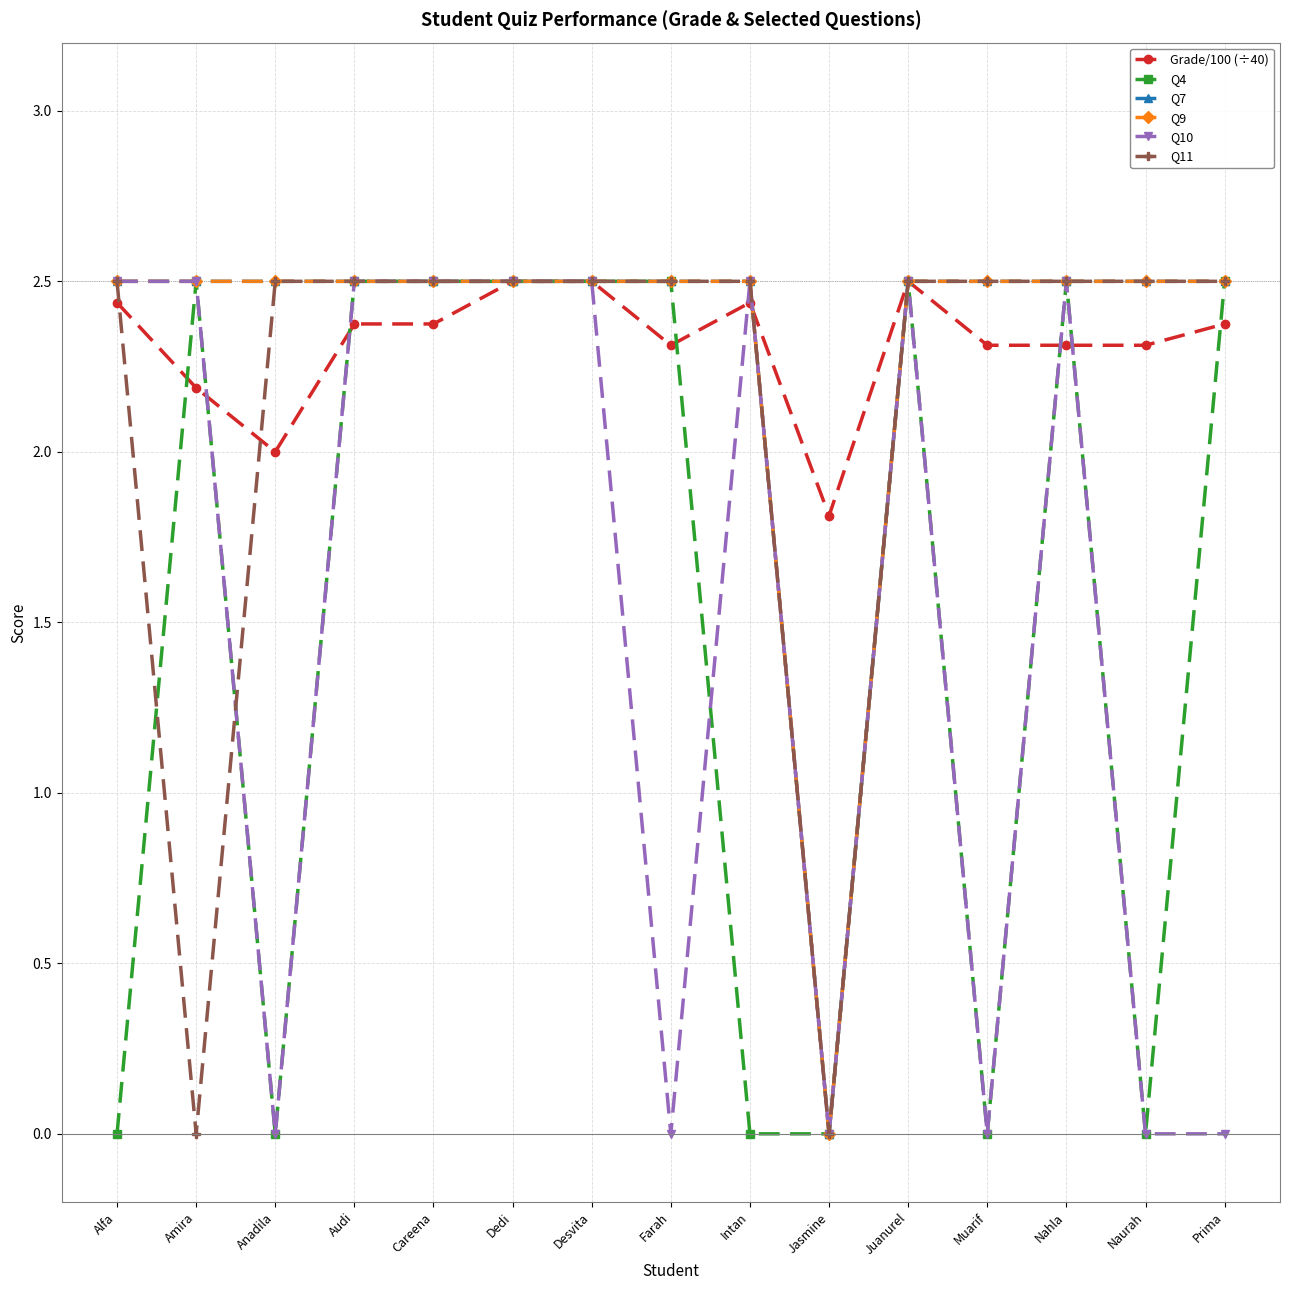

Does the chart have visible grid lines?

Yes